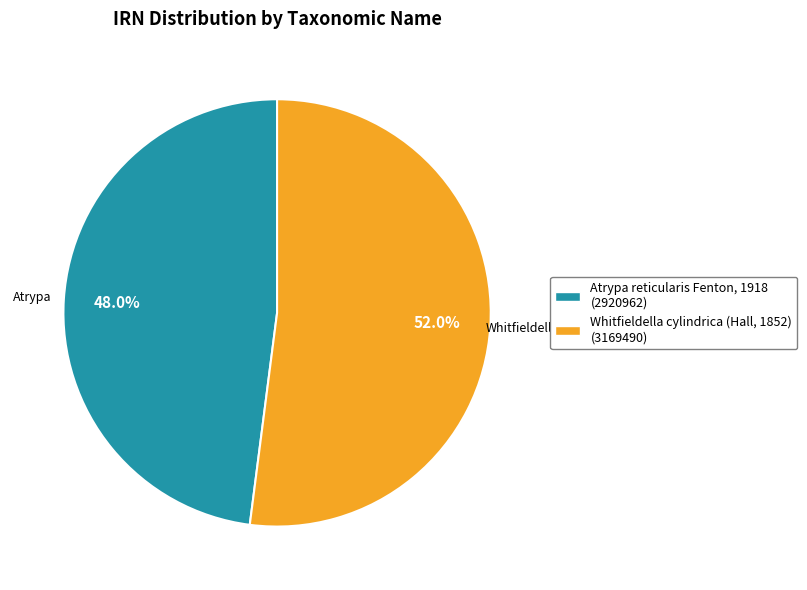

Is there any slice that represents more than half of the pie?

Yes